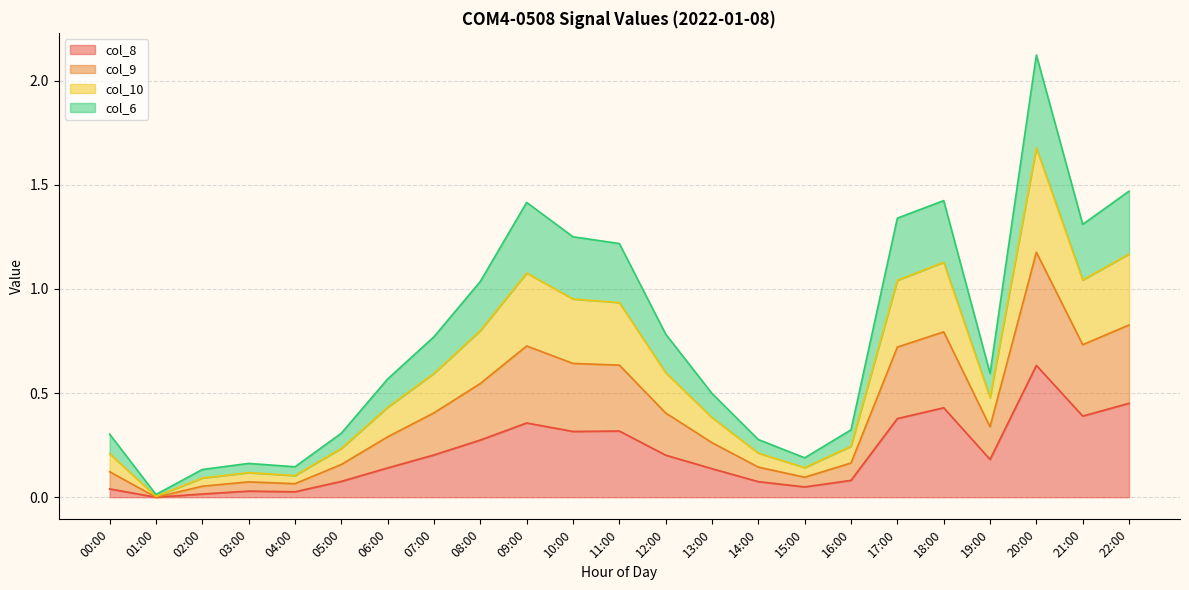

Which category has the highest value in the col_8 series?

20:00